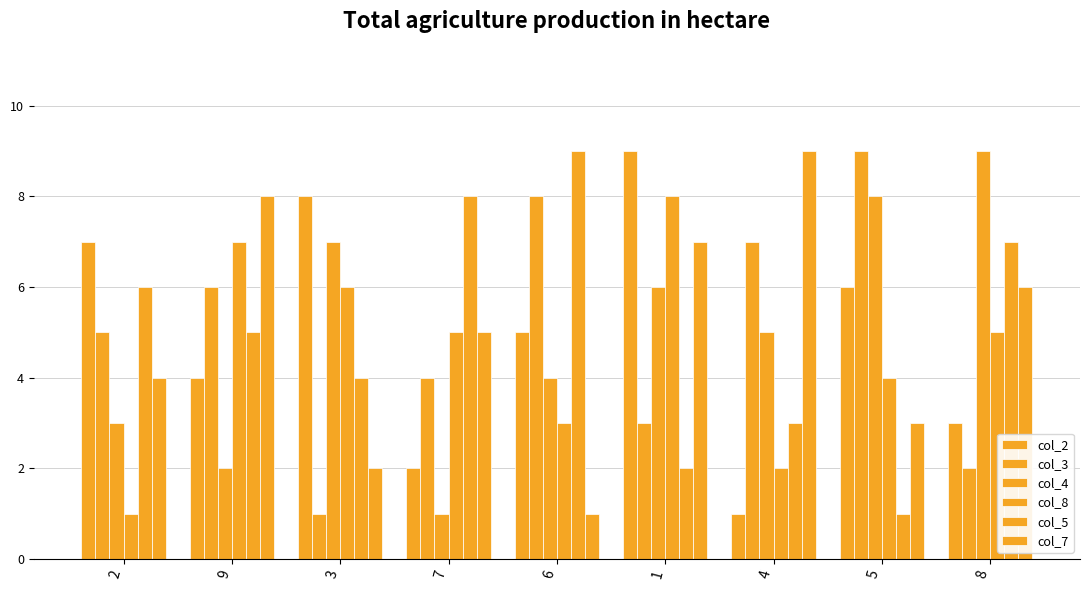

How many series are shown in this chart?

6